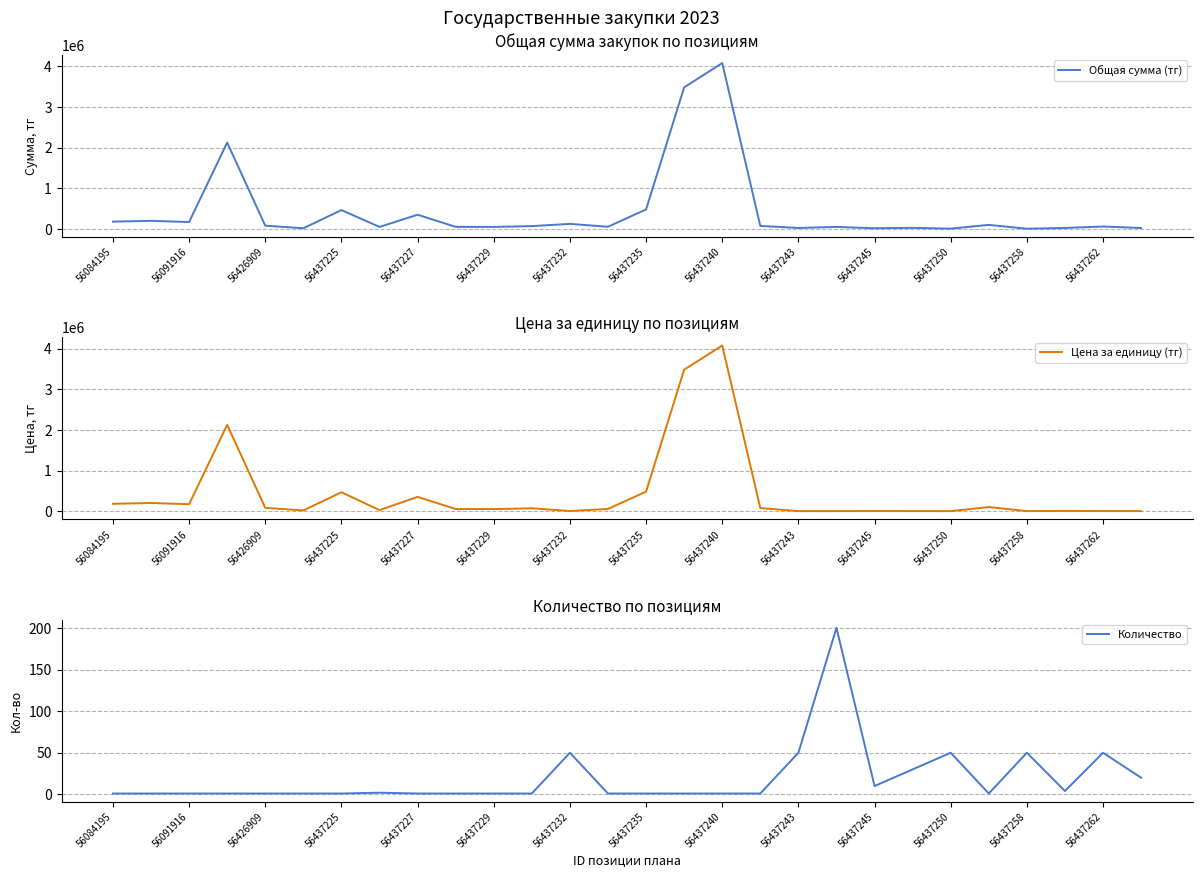

Is it true that Общая сумма (тг) equals 137511.6 at 56437225?

False